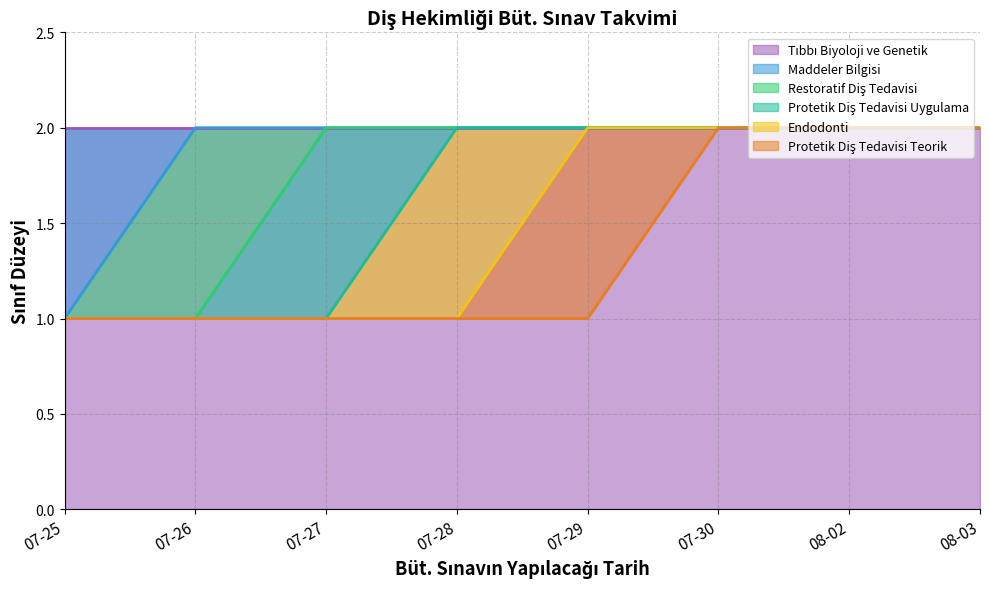

Between 07-28 and 07-29, which series saw the biggest shift?

Endodonti